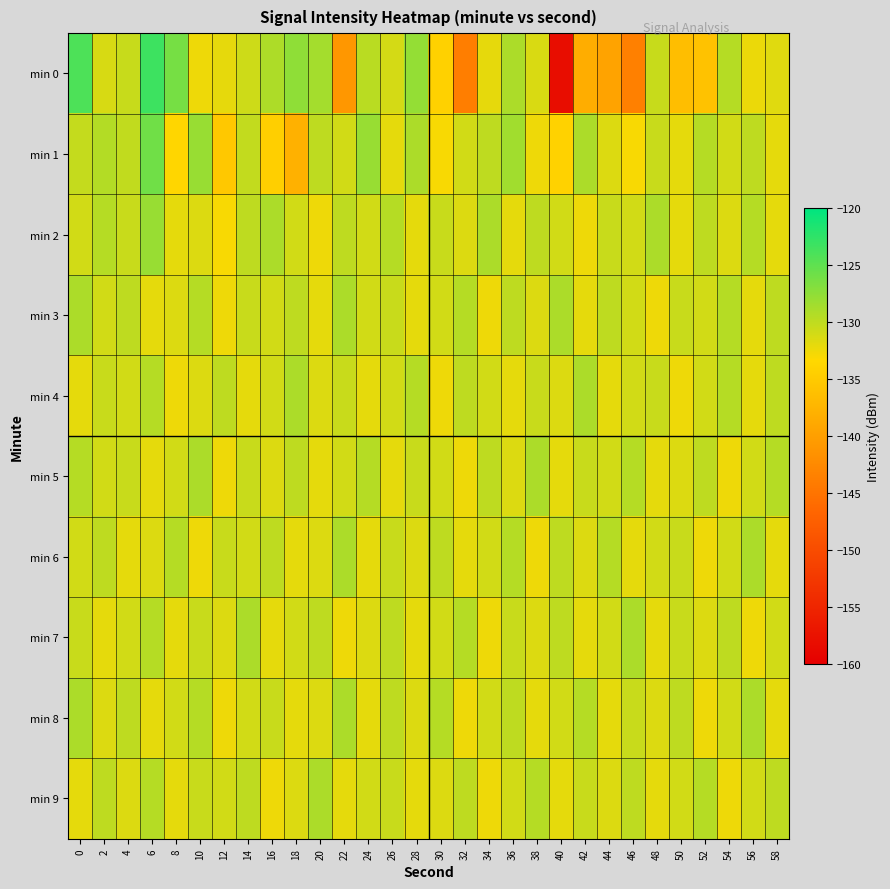

Reading right to left, what are all the values shown in this chart?

min 0: 58=-131.7	56=-132.3	54=-129.5	52=-135.9	50=-136.4	48=-130.4	46=-143.6	44=-139.6	42=-138.3	40=-158.2	38=-131.4	36=-129.0	34=-132.1	32=-143.8	30=-134.2	28=-127.8	26=-131.2	24=-129.7	22=-140.9	20=-128.6	18=-127.6	16=-129.1	14=-130.7	12=-132.1	10=-132.5	8=-126.2	6=-123.3	4=-130.5	2=-131.3	0=-124.1
min 1: 58=-132.0	56=-130.0	54=-131.0	52=-129.5	50=-132.0	48=-130.5	46=-133.0	44=-131.5	42=-129.0	40=-134.0	38=-132.5	36=-128.5	34=-130.0	32=-131.0	30=-133.0	28=-129.0	26=-132.0	24=-128.0	22=-131.0	20=-130.0	18=-137.9	16=-134.4	14=-130.2	12=-135.2	10=-128.0	8=-133.6	6=-125.9	4=-130.1	2=-129.4	0=-130.3
min 2: 58=-132.0	56=-129.5	54=-131.5	52=-130.0	50=-132.0	48=-129.0	46=-131.0	44=-130.5	42=-132.5	40=-131.0	38=-130.0	36=-132.0	34=-129.0	32=-131.5	30=-130.5	28=-132.0	26=-129.5	24=-131.0	22=-130.0	20=-132.5	18=-131.0	16=-129.0	14=-130.0	12=-133.0	10=-131.5	8=-132.0	6=-128.0	4=-130.5	2=-129.5	0=-131.0
min 3: 58=-130.0	56=-132.0	54=-129.5	52=-131.0	50=-130.5	48=-132.5	46=-131.0	44=-130.0	42=-132.0	40=-129.0	38=-131.5	36=-130.0	34=-132.5	32=-129.5	30=-131.0	28=-132.0	26=-130.5	24=-131.0	22=-129.0	20=-132.0	18=-130.0	16=-131.0	14=-130.5	12=-132.5	10=-129.5	8=-131.5	6=-132.0	4=-130.0	2=-131.0	0=-129.0
min 4: 58=-130.0	56=-132.0	54=-129.5	52=-131.0	50=-132.5	48=-130.5	46=-131.0	44=-132.0	42=-129.0	40=-131.5	38=-130.5	36=-132.0	34=-131.0	32=-130.0	30=-132.5	28=-129.5	26=-131.0	24=-132.0	22=-130.5	20=-131.5	18=-129.0	16=-131.0	14=-132.0	12=-130.0	10=-131.5	8=-132.5	6=-129.5	4=-131.0	2=-130.5	0=-132.0
min 5: 58=-129.5	56=-131.0	54=-132.5	52=-130.0	50=-131.5	48=-132.0	46=-129.5	44=-131.0	42=-130.5	40=-132.0	38=-129.0	36=-131.5	34=-130.0	32=-132.5	30=-131.0	28=-130.5	26=-132.0	24=-129.5	22=-131.0	20=-132.0	18=-130.0	16=-131.5	14=-130.5	12=-132.5	10=-129.0	8=-131.0	6=-132.0	4=-130.5	2=-131.0	0=-129.5
min 6: 58=-132.0	56=-129.0	54=-131.0	52=-132.5	50=-130.5	48=-131.0	46=-132.0	44=-129.5	42=-131.5	40=-130.0	38=-132.5	36=-129.5	34=-131.0	32=-132.0	30=-130.0	28=-131.5	26=-130.5	24=-132.0	22=-129.0	20=-131.5	18=-132.0	16=-130.0	14=-131.0	12=-130.5	10=-132.5	8=-129.5	6=-131.5	4=-132.0	2=-130.0	0=-131.0
min 7: 58=-131.0	56=-132.5	54=-130.0	52=-131.5	50=-130.5	48=-132.0	46=-129.0	44=-131.0	42=-132.0	40=-130.0	38=-131.5	36=-130.5	34=-132.5	32=-129.5	30=-131.0	28=-132.0	26=-130.0	24=-131.5	22=-132.5	20=-130.0	18=-131.0	16=-132.0	14=-129.0	12=-131.5	10=-130.5	8=-132.0	6=-129.5	4=-131.0	2=-132.0	0=-130.5
min 8: 58=-132.0	56=-129.0	54=-131.0	52=-132.5	50=-130.0	48=-131.5	46=-130.5	44=-132.0	42=-129.5	40=-131.0	38=-132.0	36=-130.0	34=-131.0	32=-132.5	30=-129.5	28=-131.5	26=-130.0	24=-132.0	22=-129.0	20=-131.5	18=-132.0	16=-130.5	14=-131.0	12=-132.5	10=-129.5	8=-131.0	6=-132.0	4=-130.0	2=-131.5	0=-129.0
min 9: 58=-130.0	56=-131.0	54=-132.5	52=-129.5	50=-131.0	48=-132.0	46=-130.0	44=-131.5	42=-130.5	40=-132.0	38=-129.5	36=-131.0	34=-132.5	32=-130.0	30=-131.5	28=-132.0	26=-130.5	24=-131.0	22=-132.0	20=-129.0	18=-131.5	16=-132.5	14=-130.0	12=-131.0	10=-130.5	8=-132.0	6=-129.5	4=-131.5	2=-130.0	0=-132.0